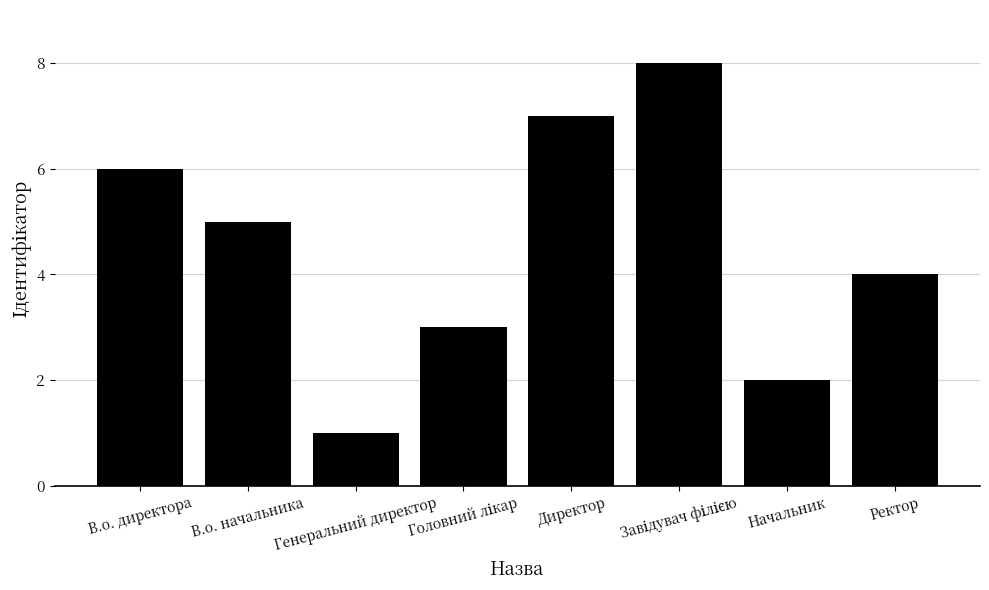

Which has a higher value, Генеральний директор or Начальник?

Начальник